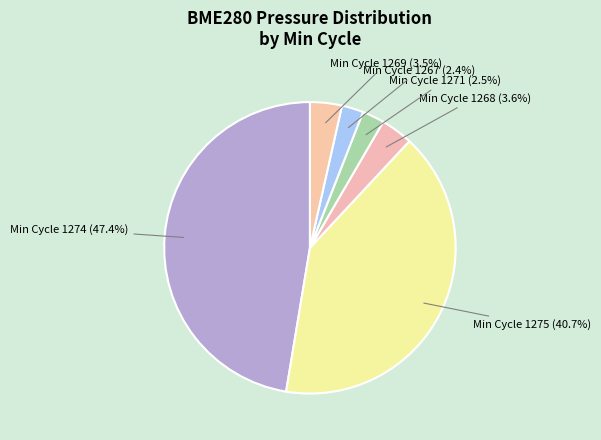

How many segments does this pie chart have?

6